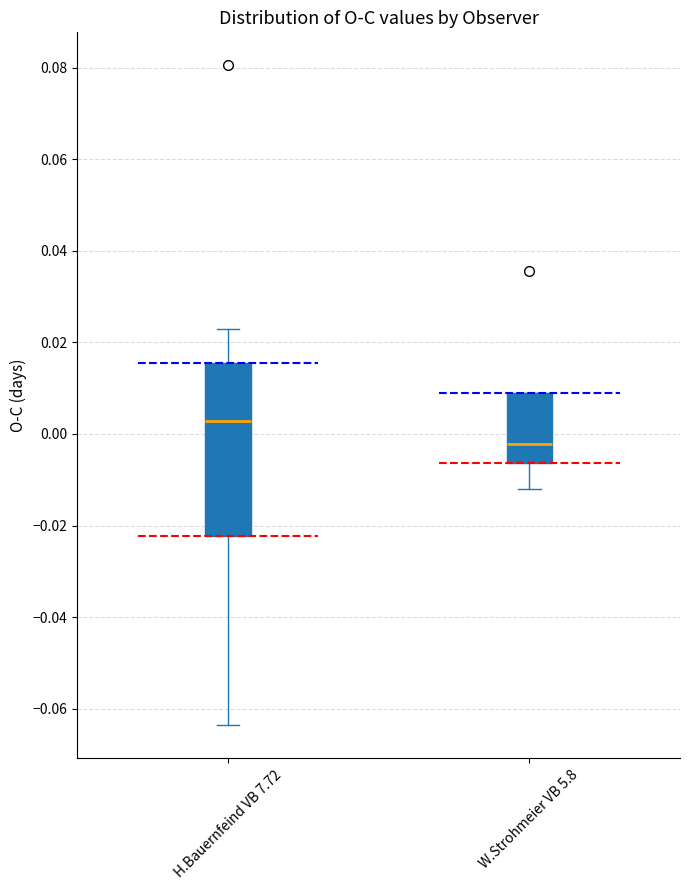

Reading left to right, transcribe this box plot: for each box, give where its median line is, the range the box spans, and where its two whiskers end, as read against the y-axis. The values are not printed on the chart, so give them approximately, as read against the axis.

H.Bauernfeind VB 7.72: median 0.002, box -0.022 to 0.016, whiskers -0.064 to 0.022
W.Strohmeier VB 5.8: median -0.002, box -0.006 to 0.008, whiskers -0.012 to 0.008